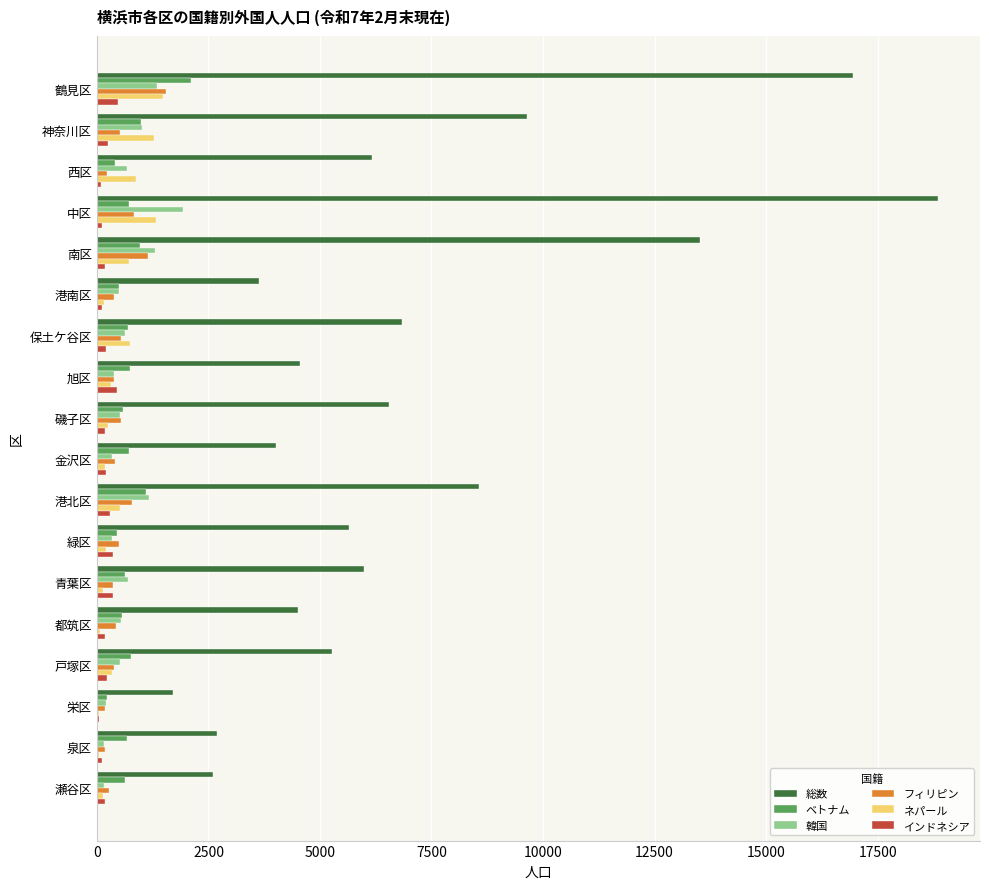

Which series changed the most between 鶴見区 and 緑区?

総数